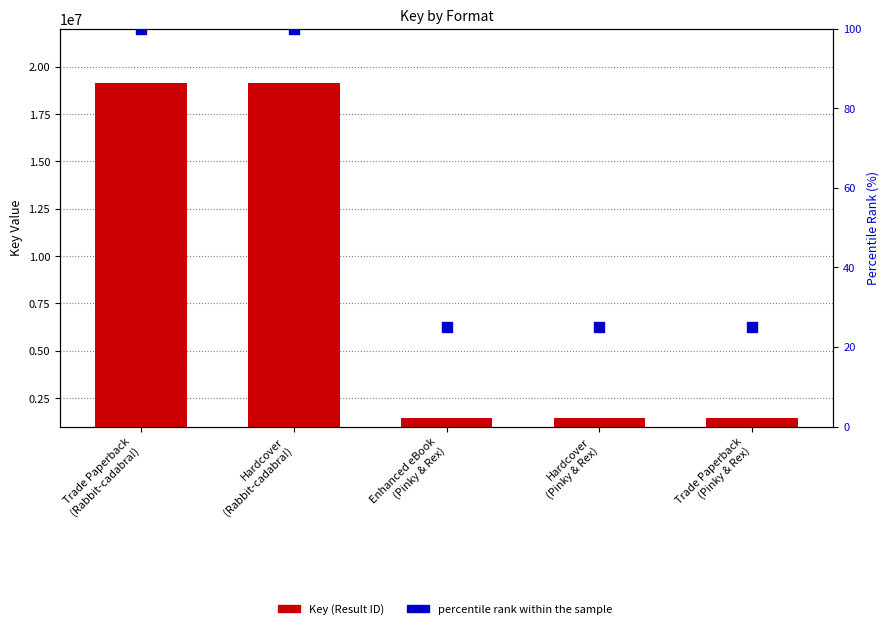

What are all the series names shown in the legend?

Key (Result ID), percentile rank within the sample